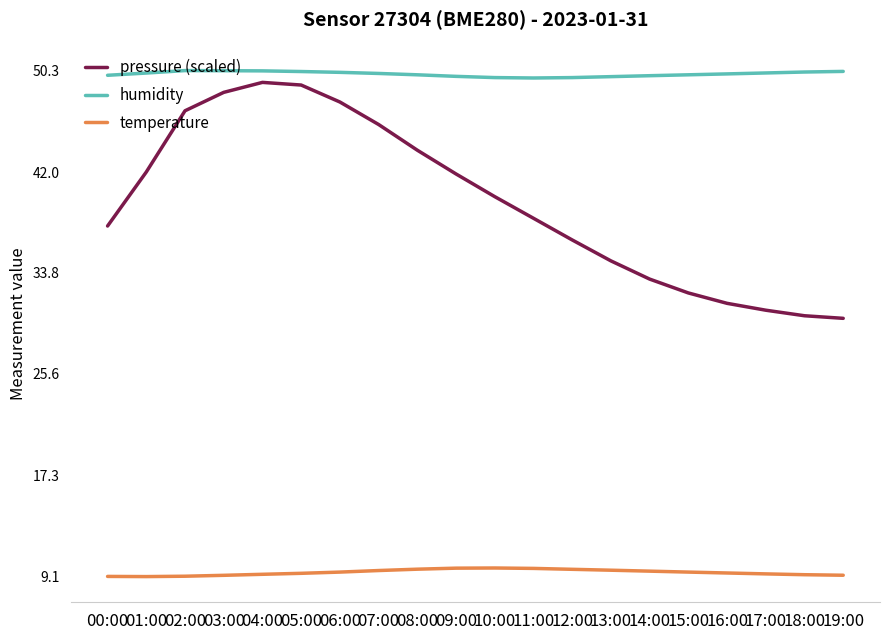

What is the average value of the temperature series?

9.4